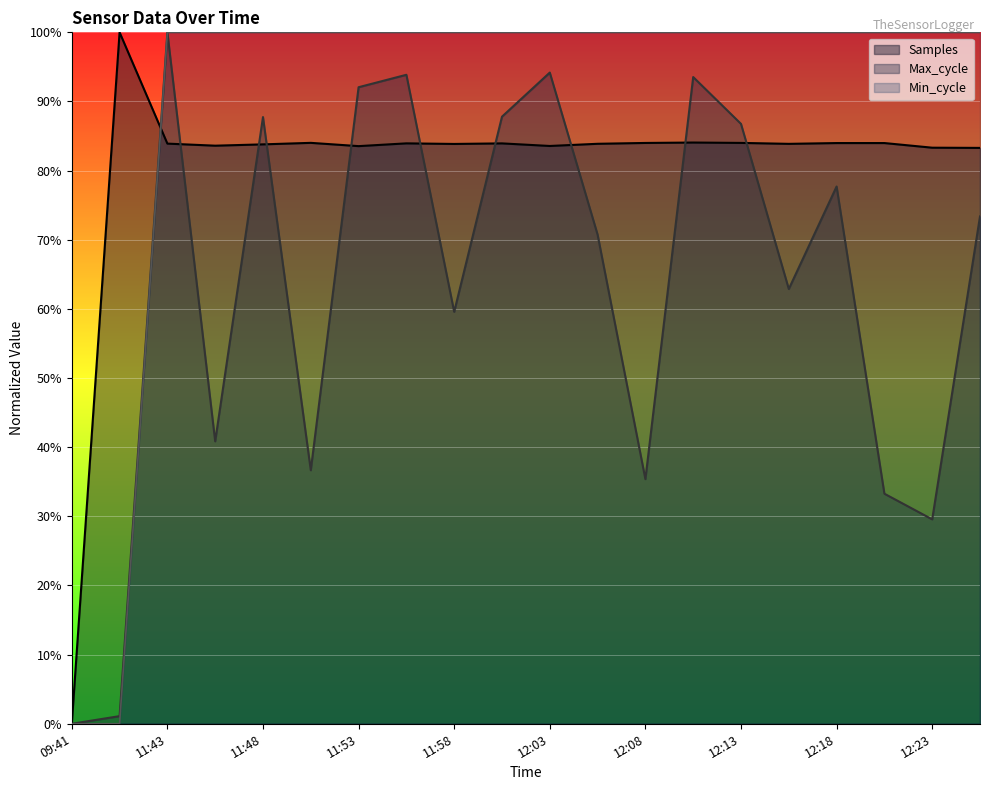

Reading left to right, what are all the values shown in this chart?

Samples: 09:41=0.0	11:41=1.0	11:43=0.8	11:46=0.8	11:48=0.8	11:51=0.8	11:53=0.8	11:56=0.8	11:58=0.8	12:01=0.8	12:03=0.8	12:05=0.8	12:08=0.8	12:10=0.8	12:13=0.8	12:15=0.8	12:18=0.8	12:20=0.8	12:23=0.8	12:25=0.8
Max_cycle: 09:41=0.0	11:41=0.0	11:43=1.0	11:46=0.4	11:48=0.9	11:51=0.4	11:53=0.9	11:56=0.9	11:58=0.6	12:01=0.9	12:03=0.9	12:05=0.7	12:08=0.4	12:10=0.9	12:13=0.9	12:15=0.6	12:18=0.8	12:20=0.3	12:23=0.3	12:25=0.7
Min_cycle: 09:41=0.0	11:41=0.0	11:43=1.0	11:46=1.0	11:48=1.0	11:51=1.0	11:53=1.0	11:56=1.0	11:58=1.0	12:01=1.0	12:03=1.0	12:05=1.0	12:08=1.0	12:10=1.0	12:13=1.0	12:15=1.0	12:18=1.0	12:20=1.0	12:23=1.0	12:25=1.0